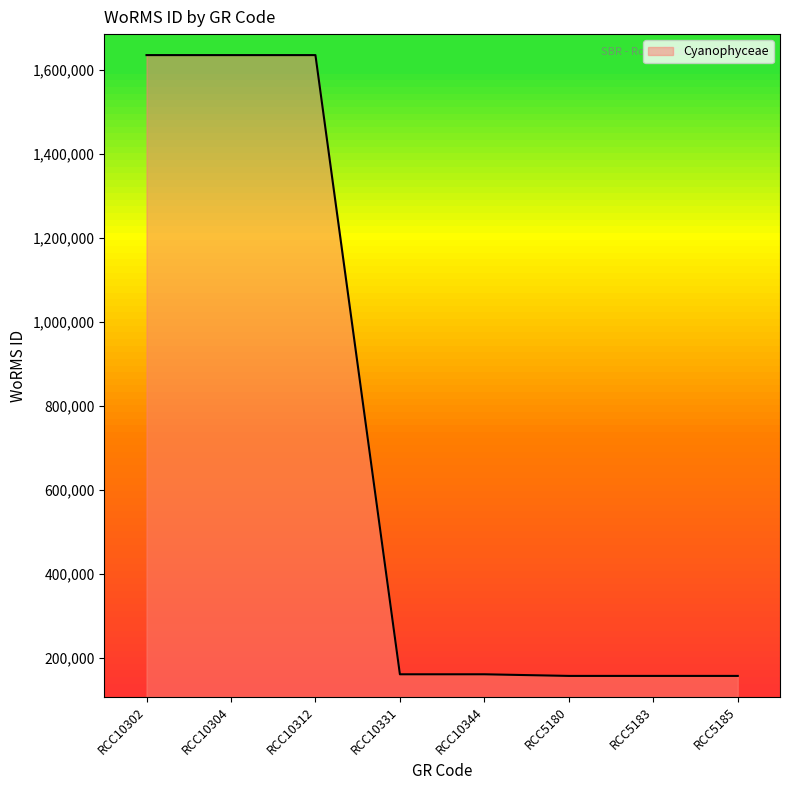

What is the difference between the maximum and minimum values?

1479042